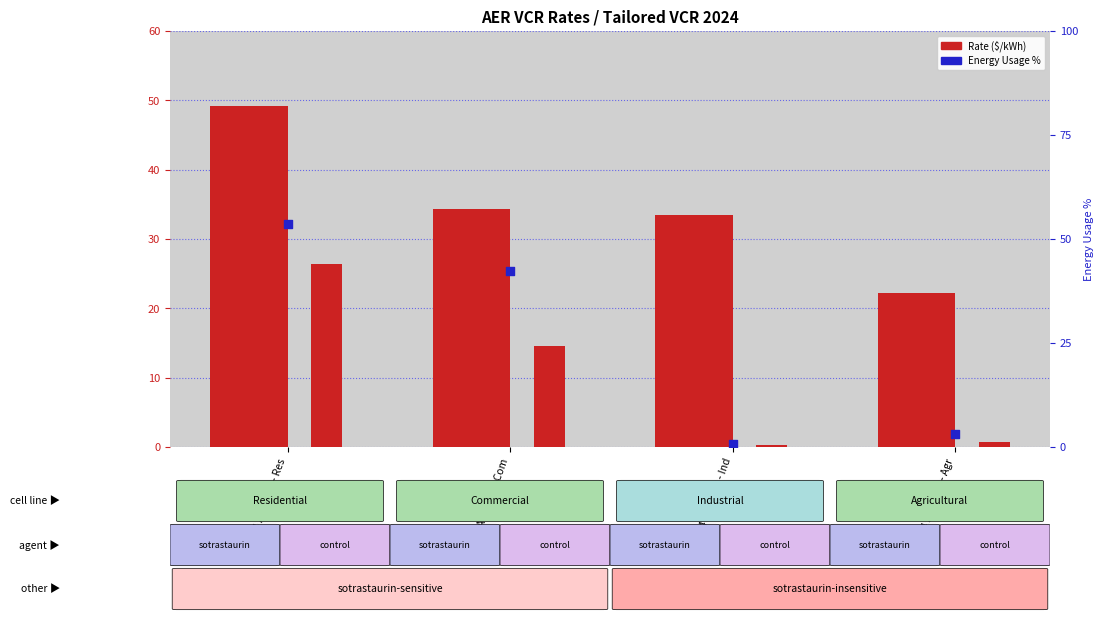

At which category is the sum across all series the highest?

Dec 24 AER VCR - Res